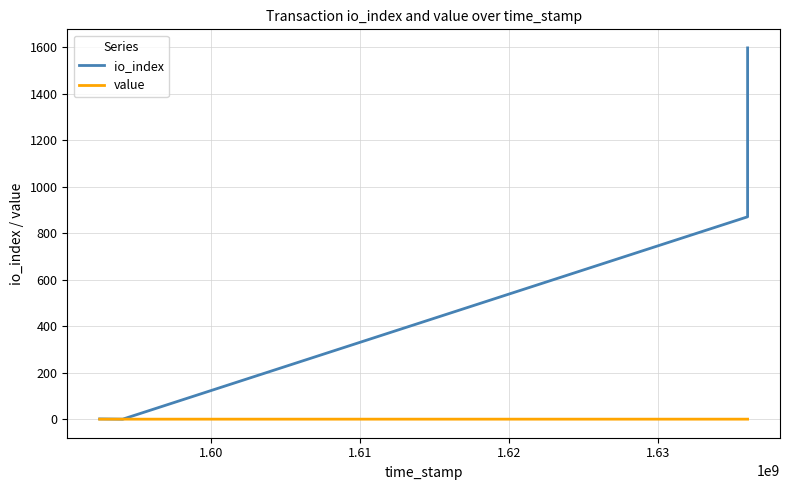

What is the average value of the io_index series?

617.5